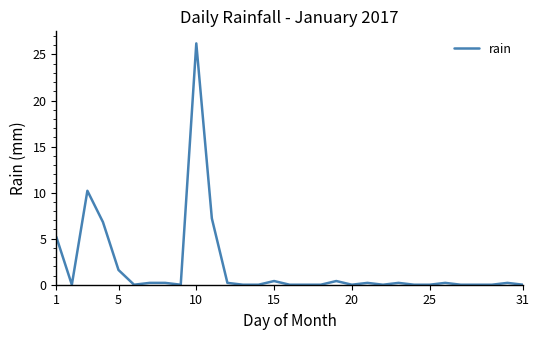

What is the maximum value shown in the chart?

26.2